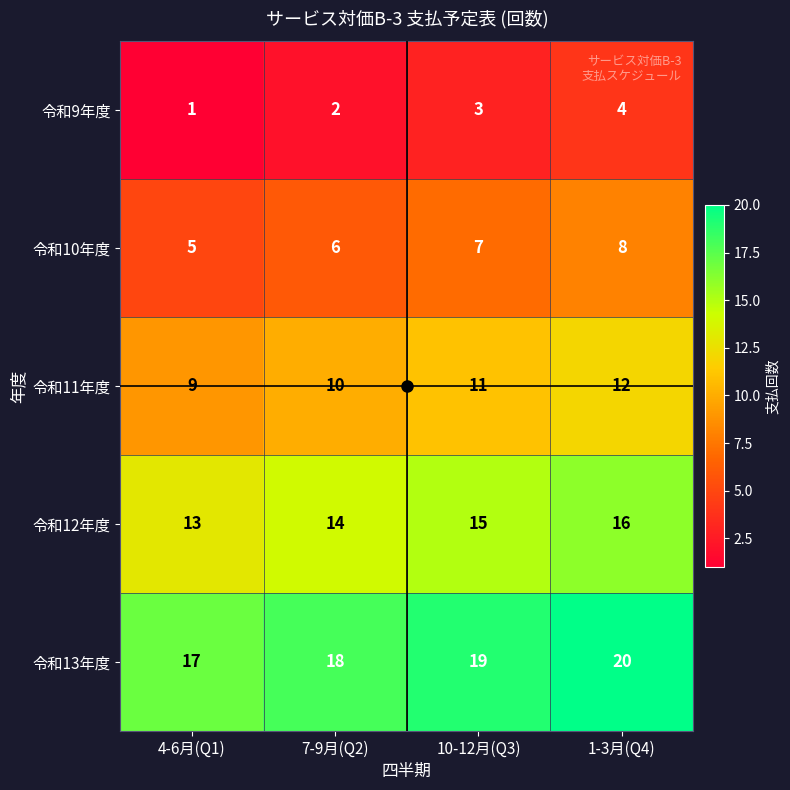

List the series in order of their overall mean, highest first.

令和13年度, 令和12年度, 令和11年度, 令和10年度, 令和9年度